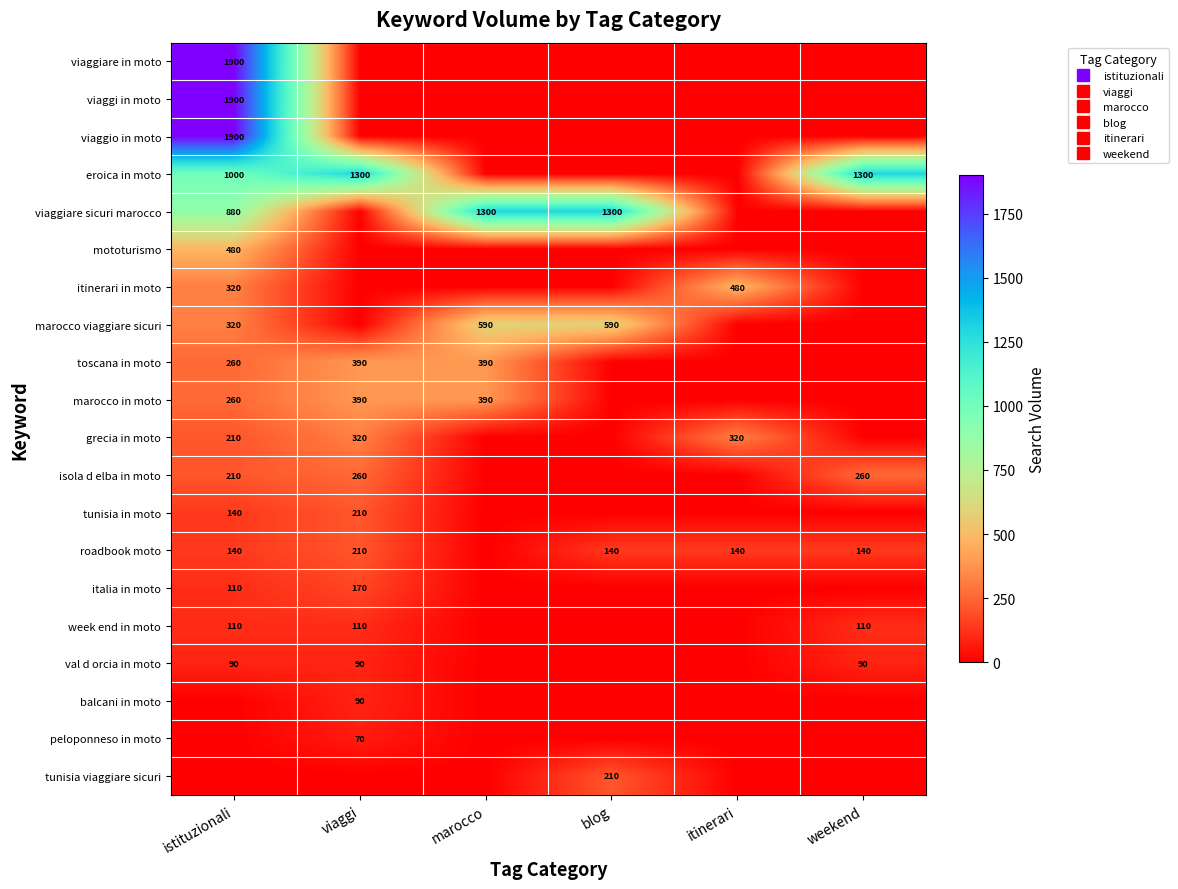

Where is isola d elba in moto nearest to the value 130?

istituzionali